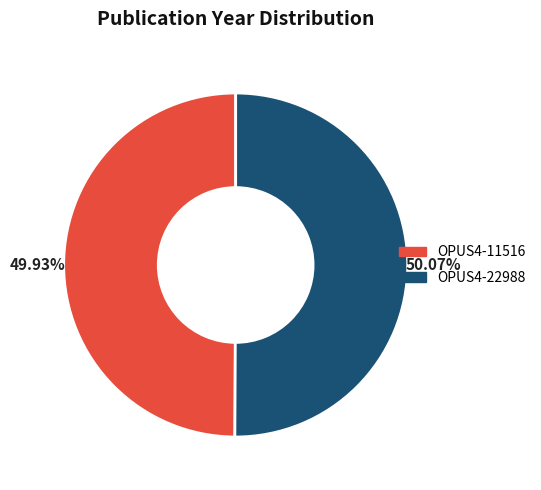

The OPUS4-22988 slice represents 45% of the pie. True or false?

False